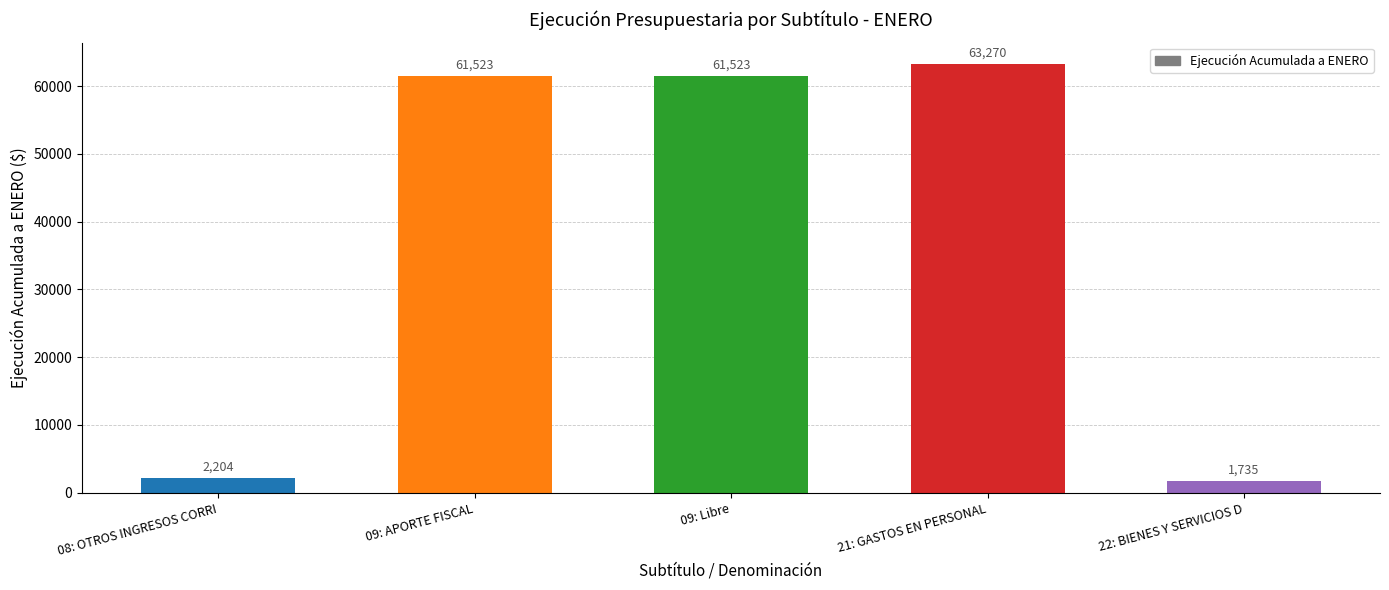

Which label corresponds to the largest value in the chart?

21: GASTOS EN PERSONAL